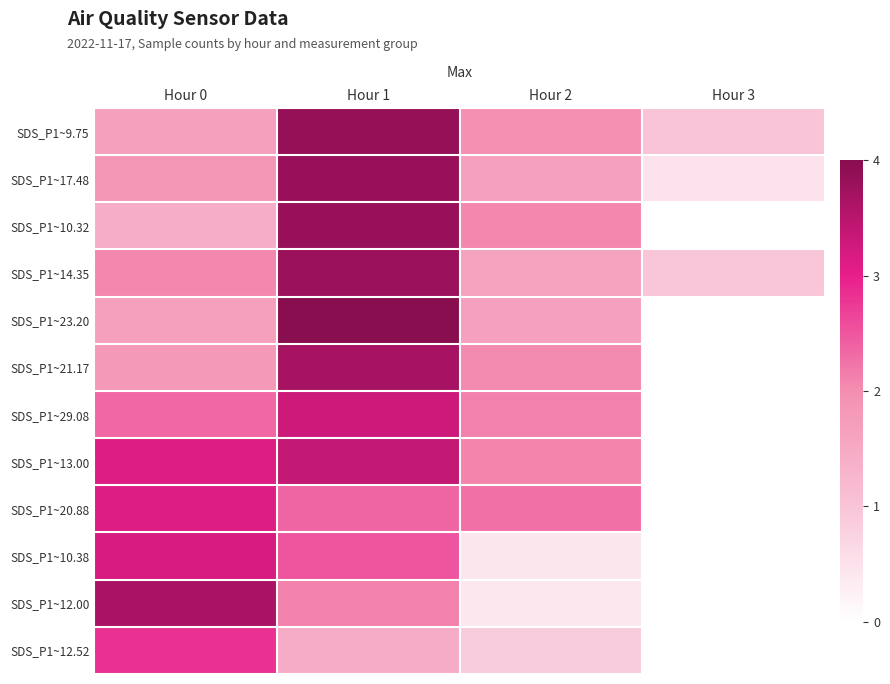

What is the sum of the SDS_P1~14.35 values at Hour 3 and Hour 1?

4.8